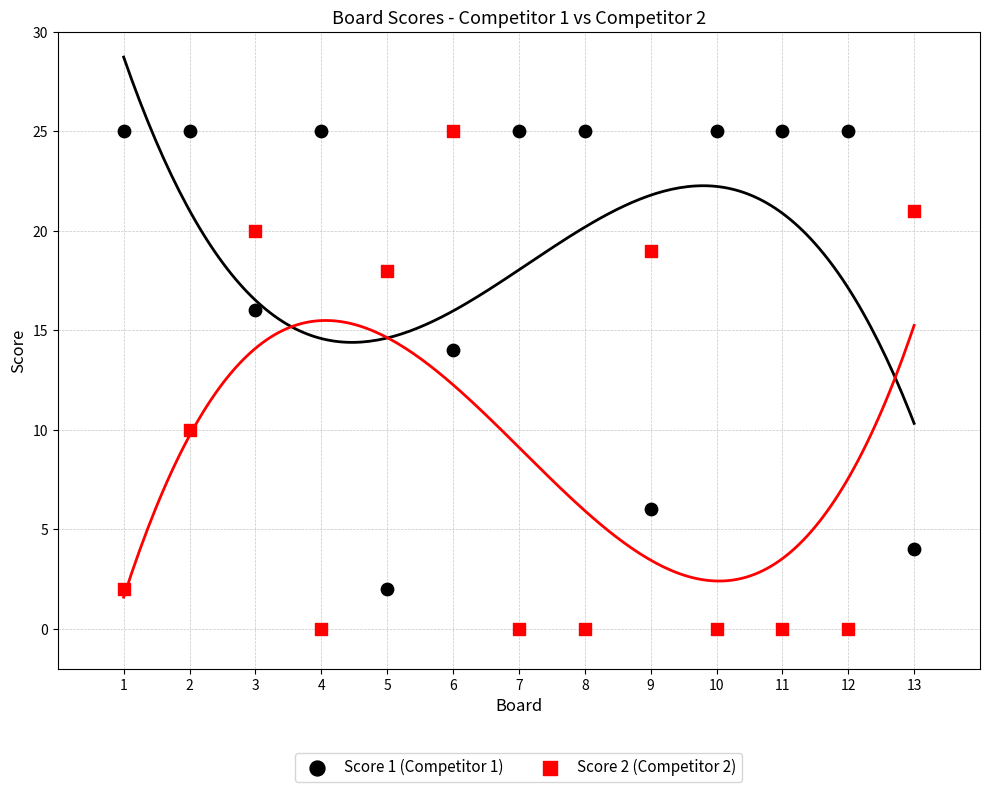

Which series has the widest spread of Y values?

Score 2 (Competitor 2)